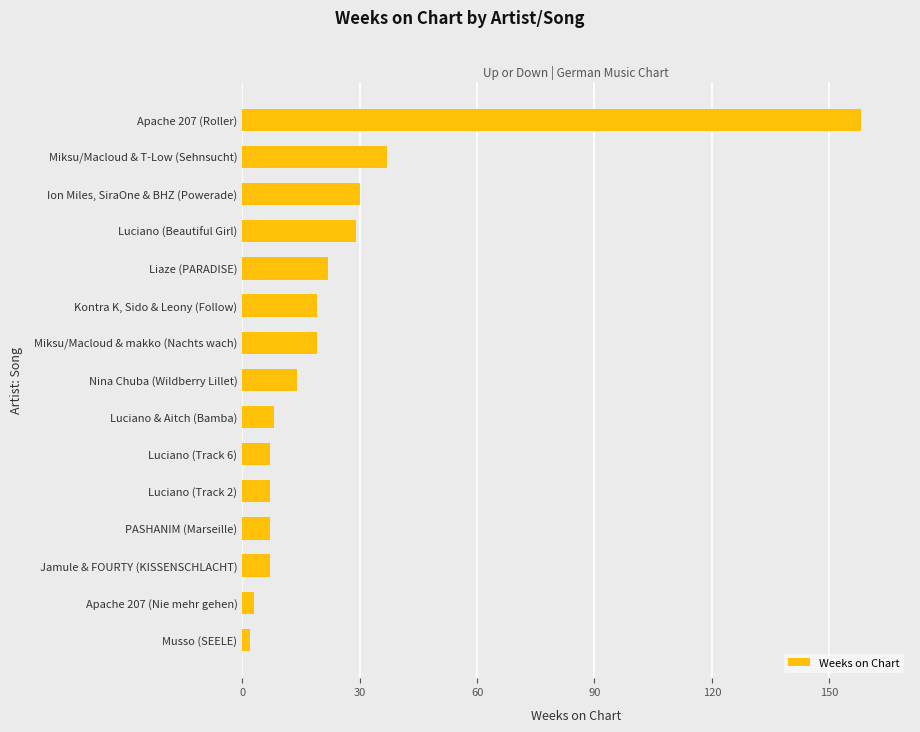

At which label is the value closest to 80?

Miksu/Macloud & T-Low (Sehnsucht)